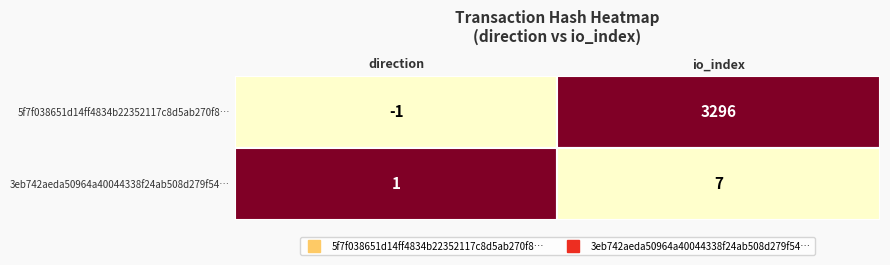

What is the sum of the 5f7f038651d14ff4834b22352117c8d5ab270f8 values at 1 and 0?

3295